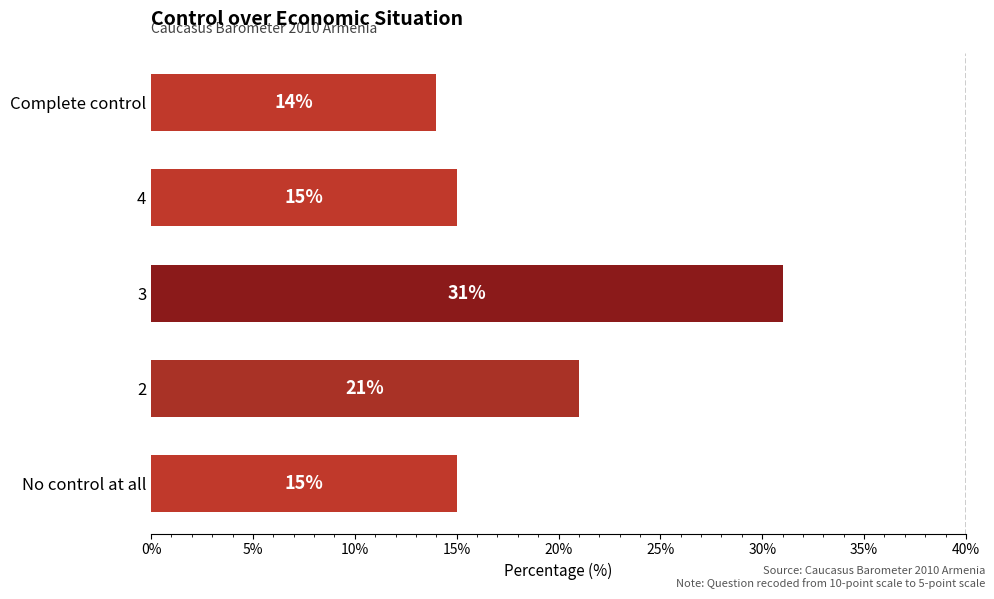

Reading bottom to top, transcribe all the data shown in this chart.

No control at all=15	2=21	3=31	4=15	Complete control=14